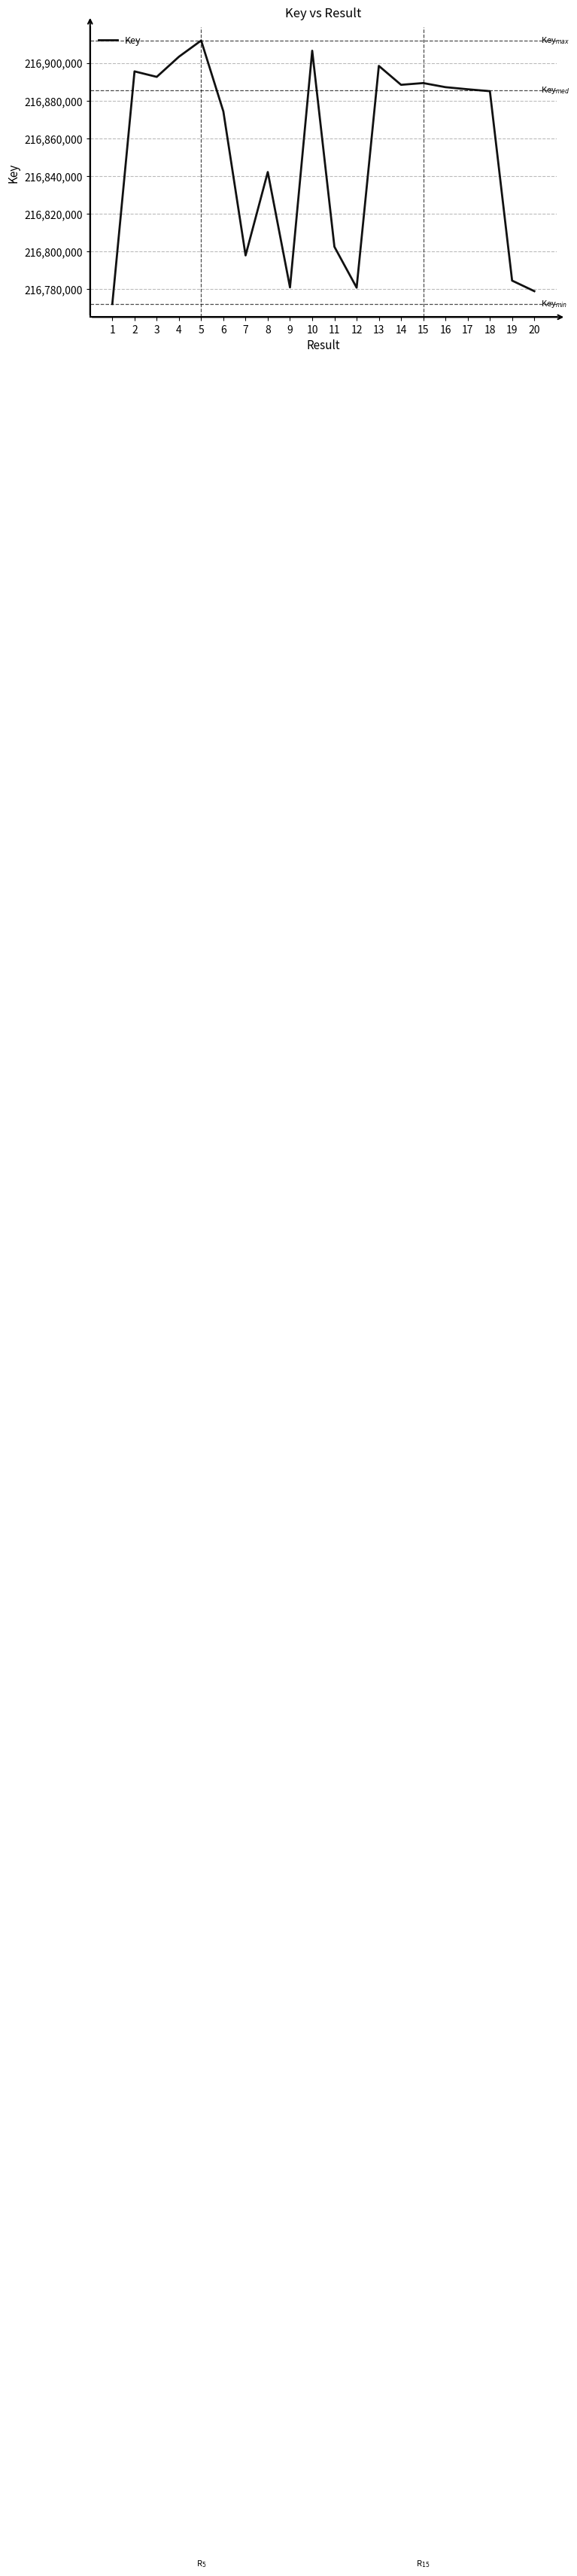

What is the approximate value at 11?

216802521